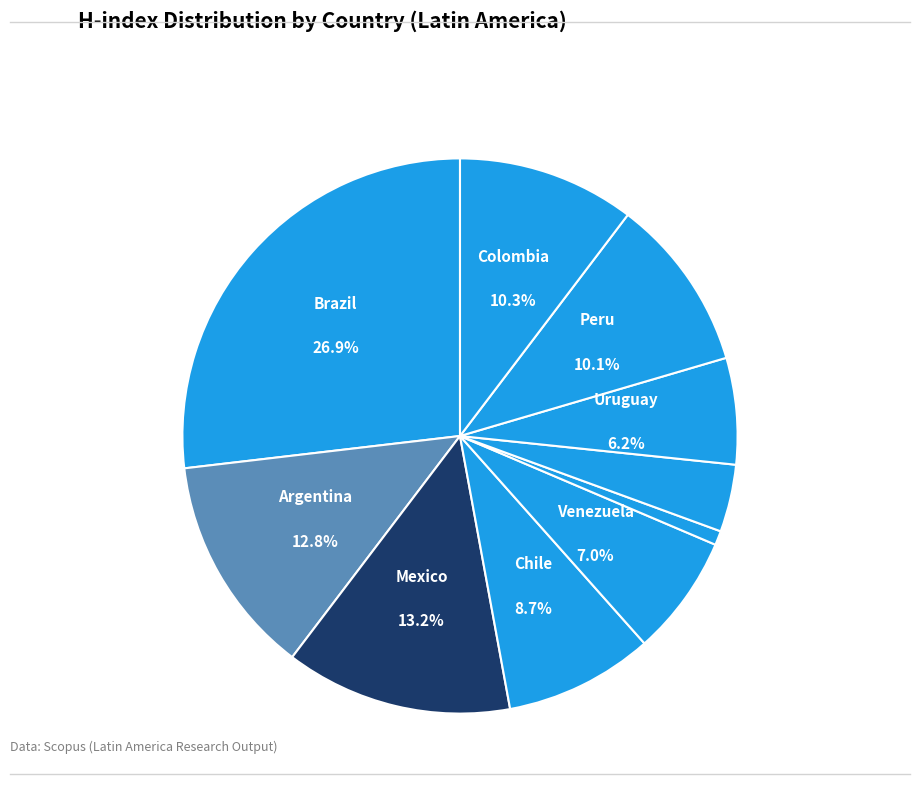

Rank the categories by value from lowest to highest.

Barbados, Trinidad and Tobago, Uruguay, Venezuela, Chile, Peru, Colombia, Argentina, Mexico, Brazil